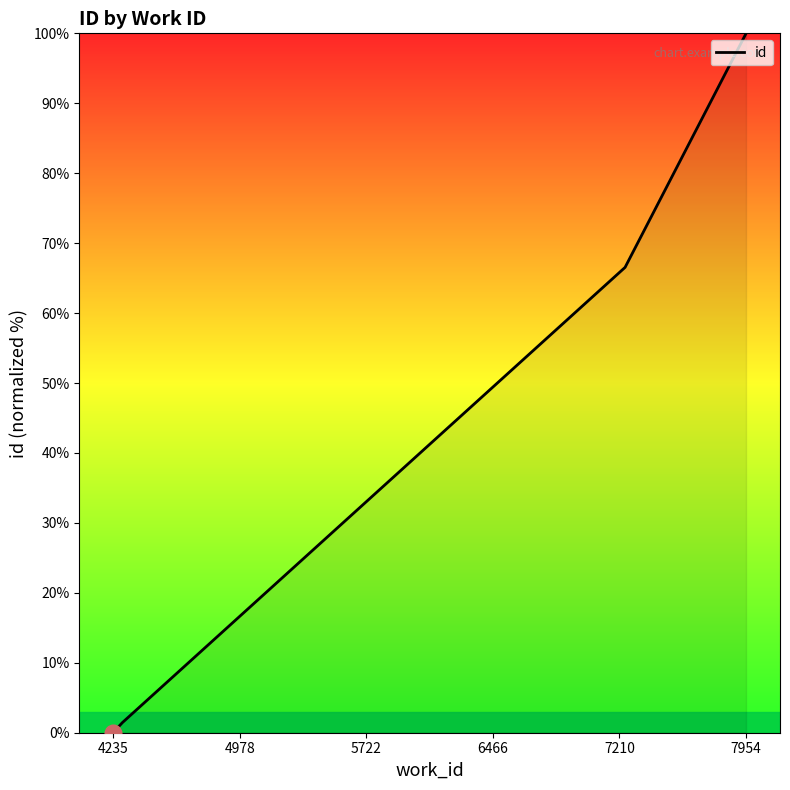

What is the value of the 8th point from the left?

100.0